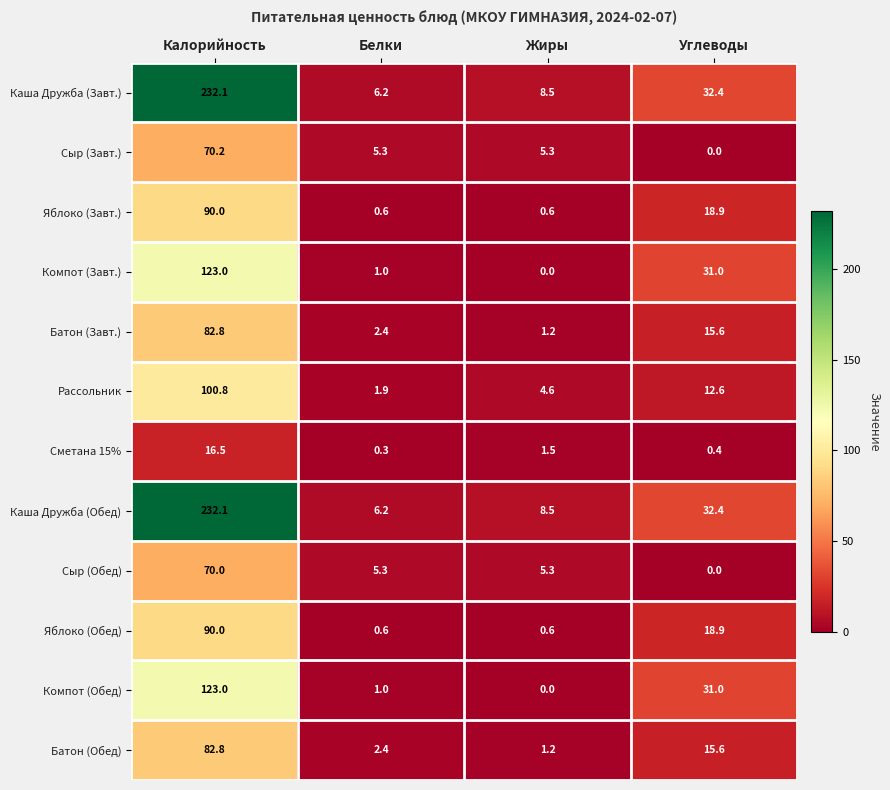

How many distinct data groups are displayed?

12